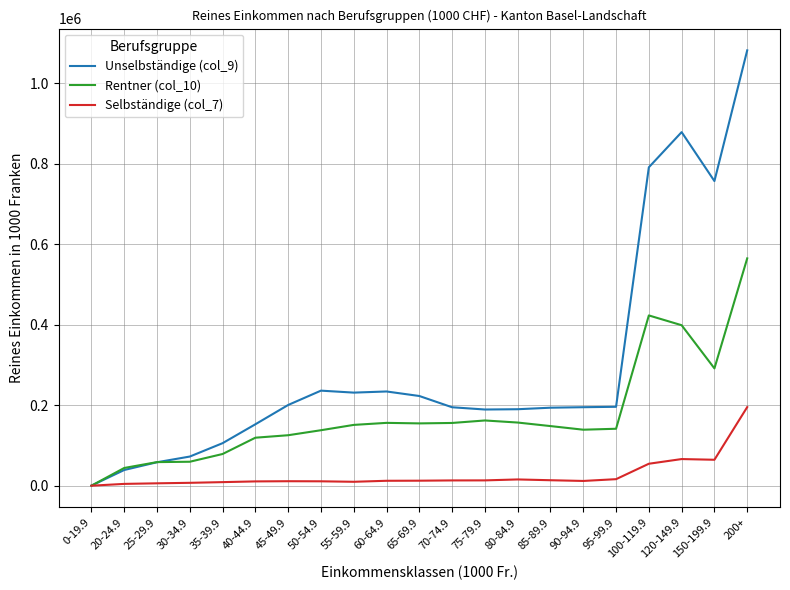

At how many categories does at least one series exceed 1044488?

1